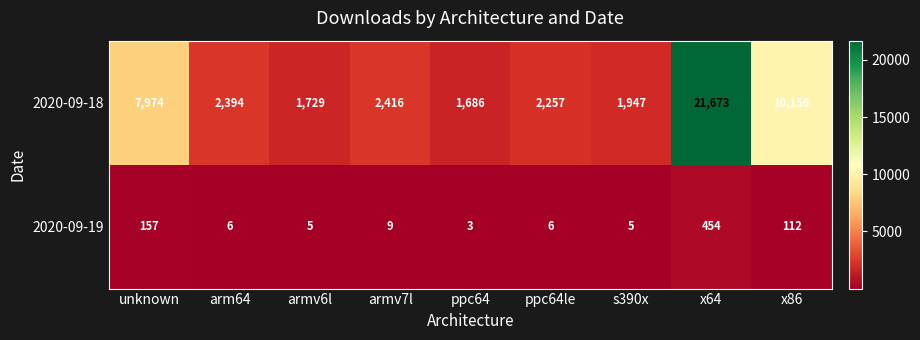

Where is 2020-09-19 nearest to the value 228?

unknown